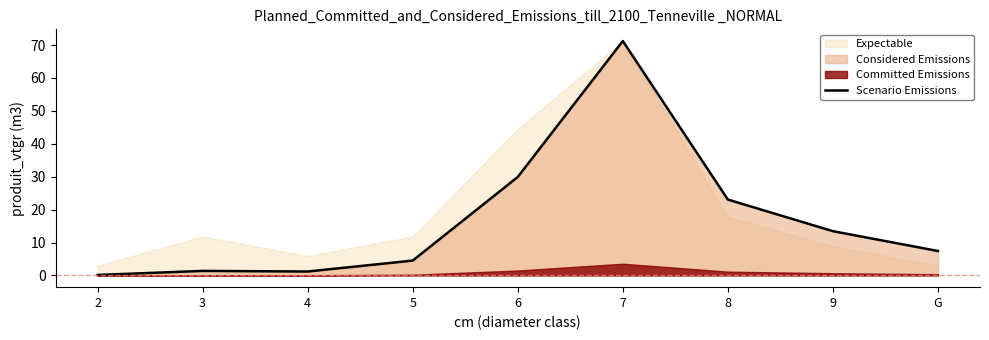

At which category does the data reach its first local peak?

3